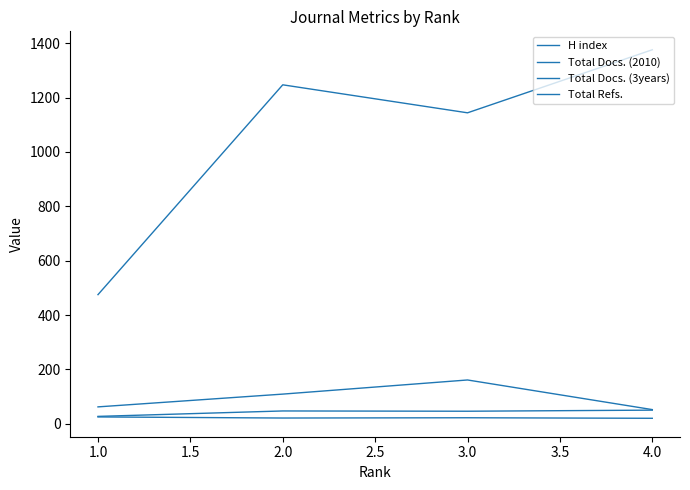

How many lines are shown in the chart?

4